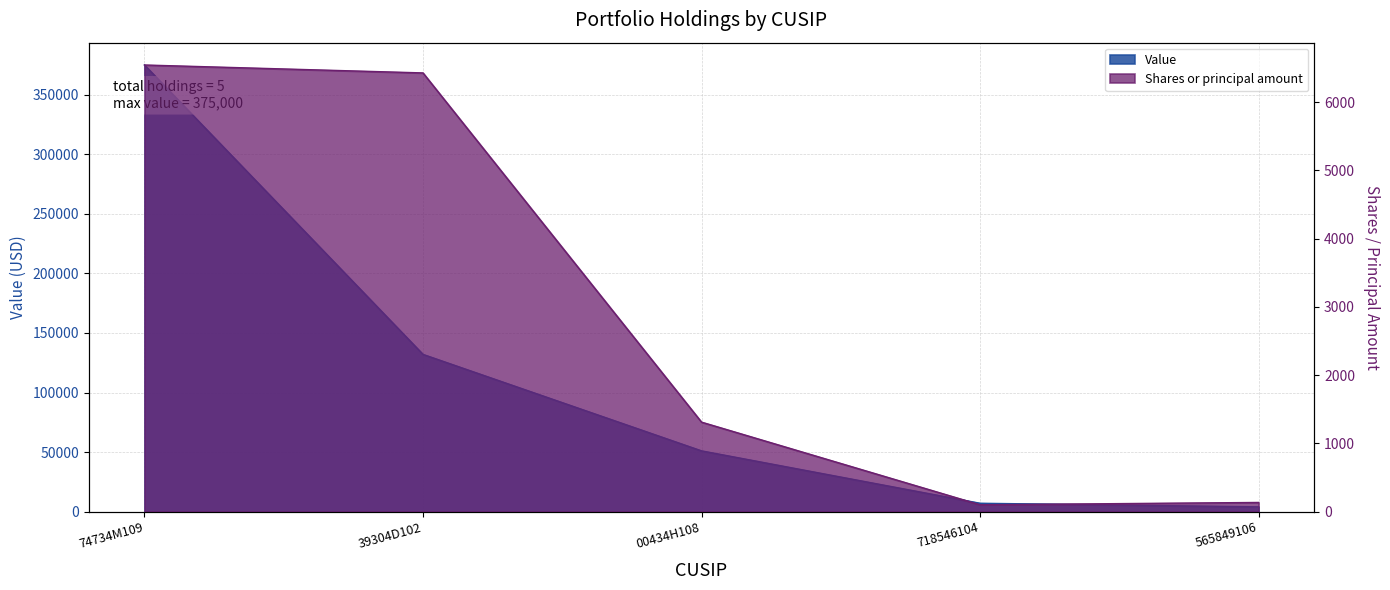

At which label does Shares or principal amount reach its minimum?

718546104